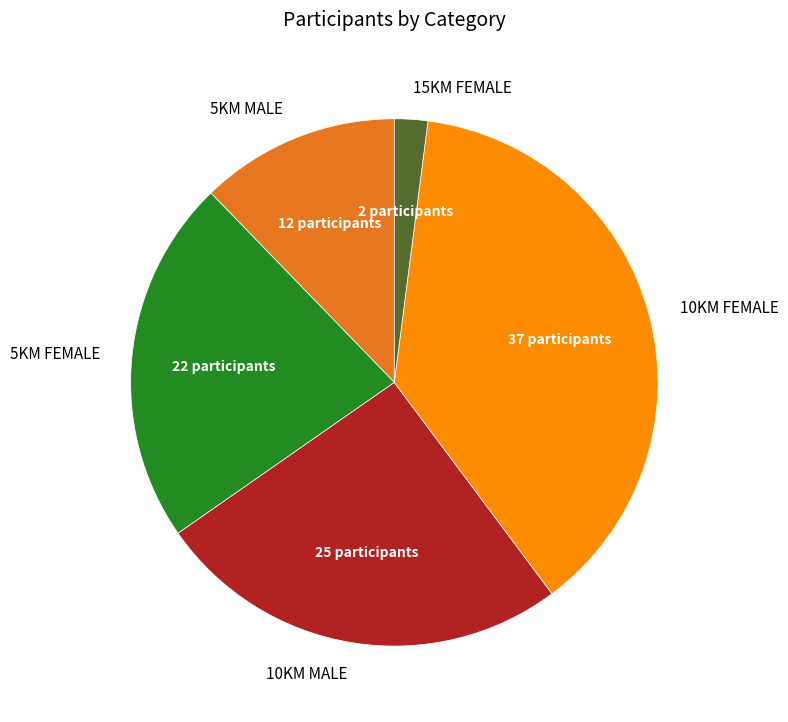

The 5KM MALE slice represents 12% of the pie. True or false?

True